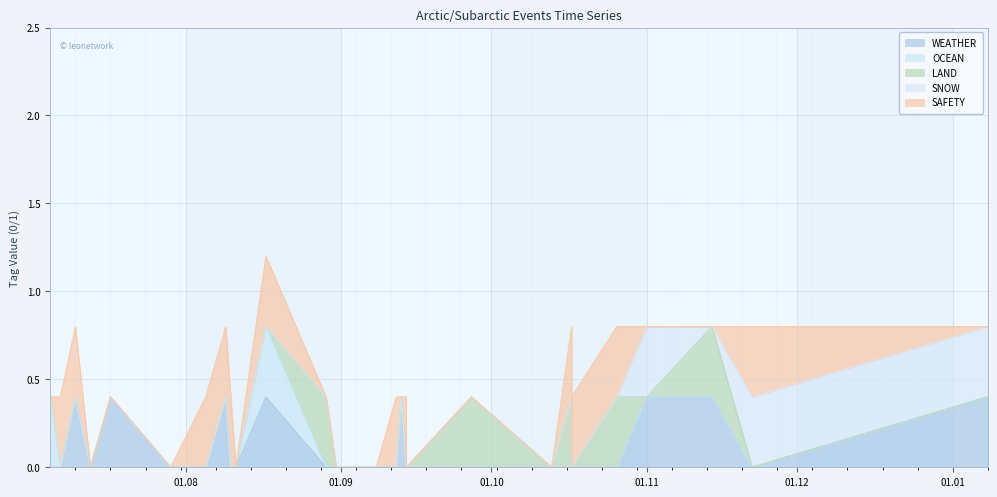

What is the sum of all SNOW values?

3